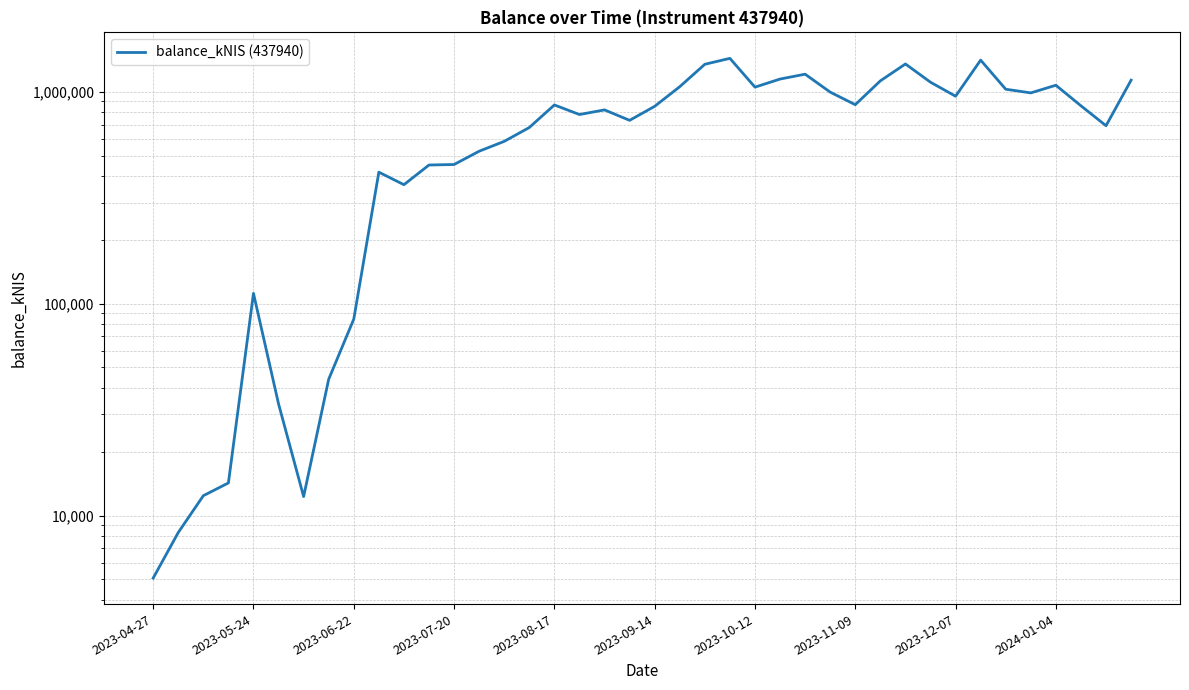

What is the difference between the maximum and minimum values?

1432098.0